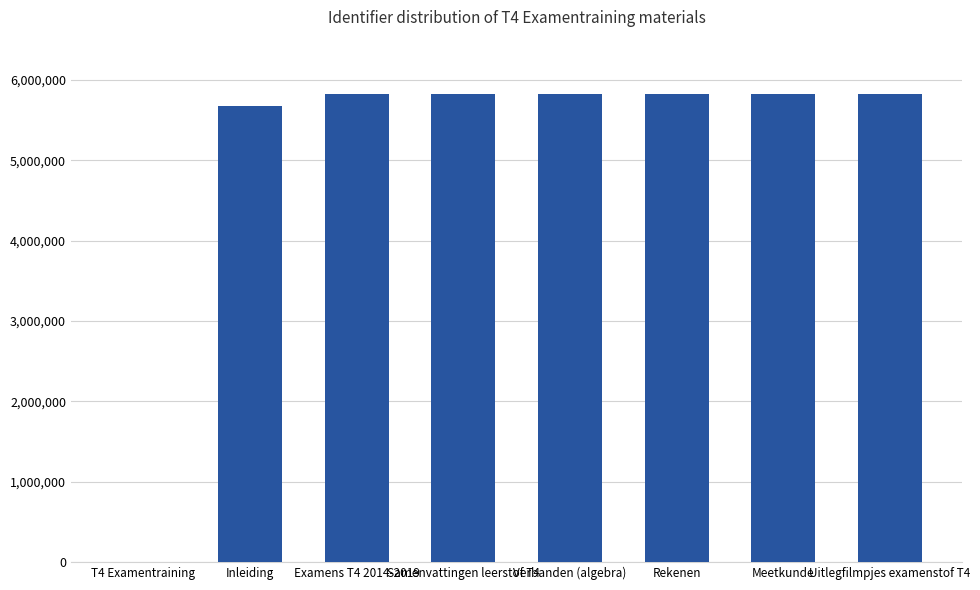

How many series are shown in this chart?

1